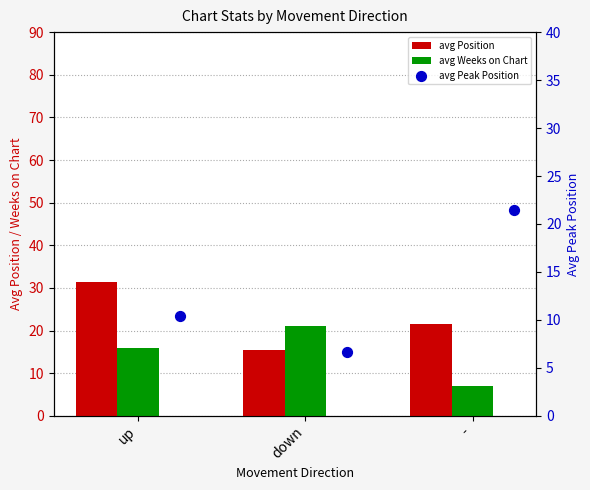

Which series reaches the maximum Y coordinate?

avg Position